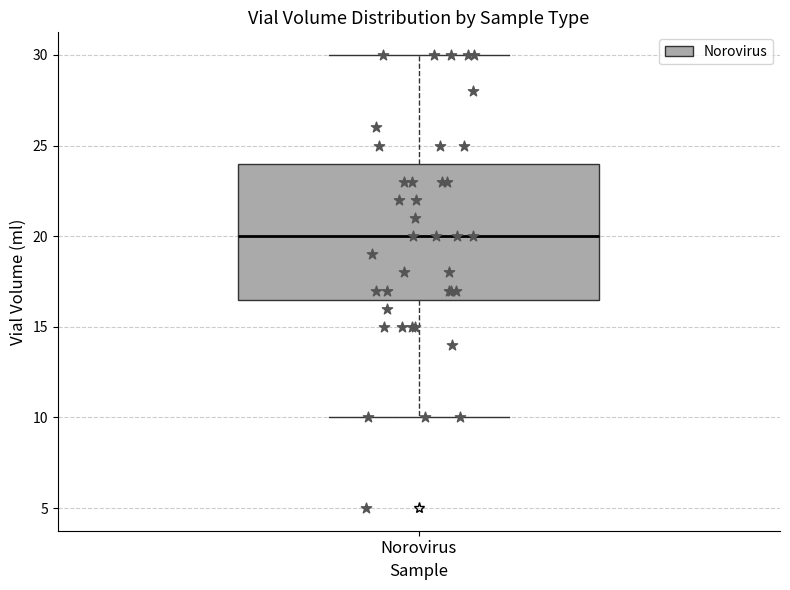

Transcribe this box plot: give where the median line is, the range the box spans, and where the two whiskers end, as read against the y-axis. The values are not printed on the chart, so give them approximately, as read against the axis.

median 20.0, box 16.5 to 24.0, whiskers 10.0 to 30.0